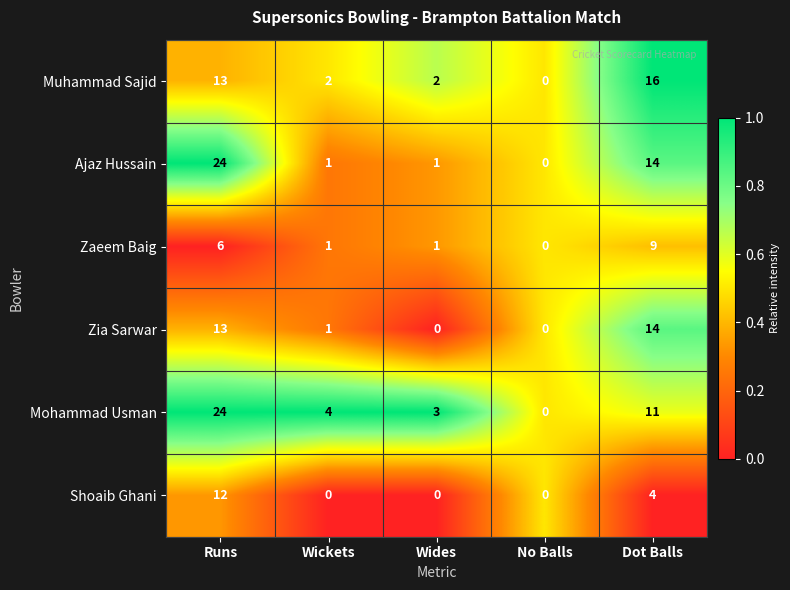

What is the spread (max minus min) of values at Runs?

18